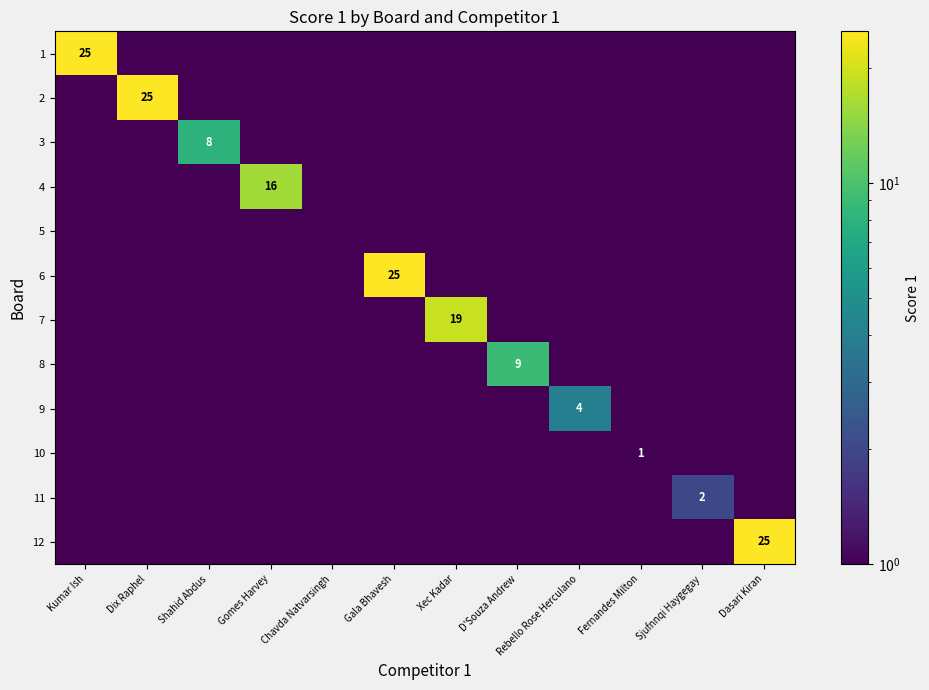

Is it true that 9 equals 4.0 at Rebello Rose Herculano?

True